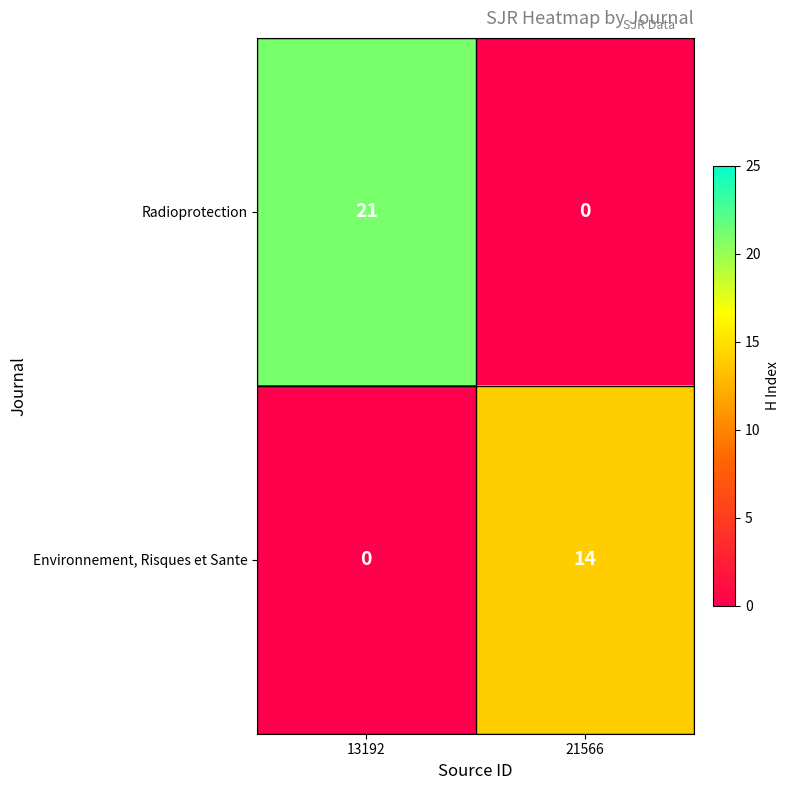

At which label is Environnement, Risques et Sante closest to 7?

13192